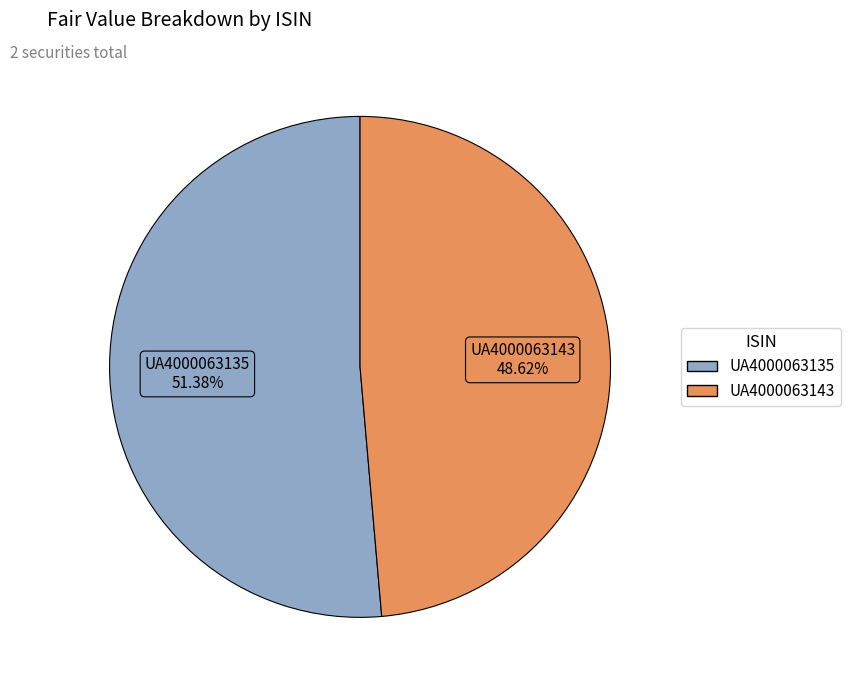

To the nearest percent, what is the average slice percentage?

50%